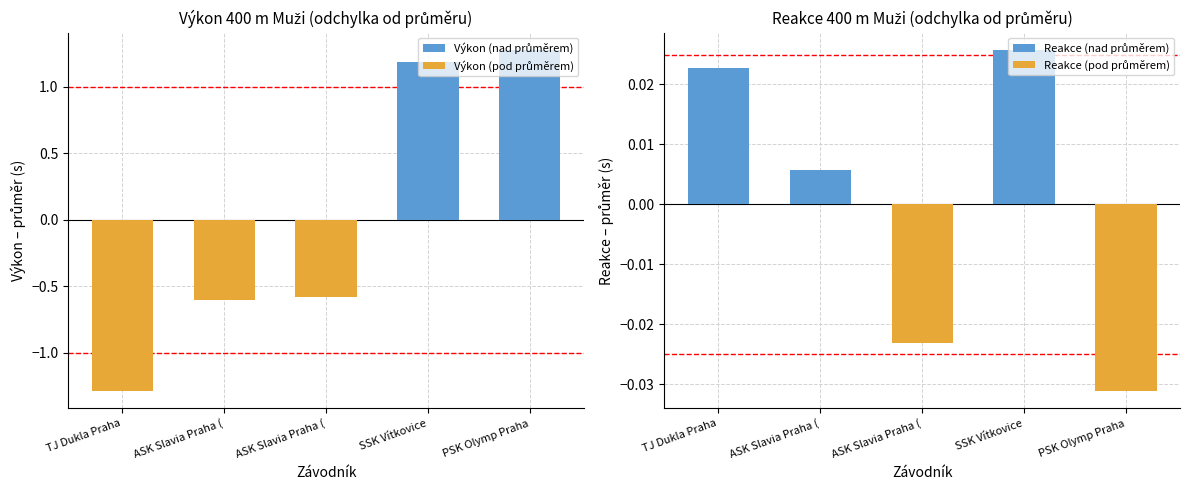

What is the label of the 1st bar from the right?

PSK Olymp Praha